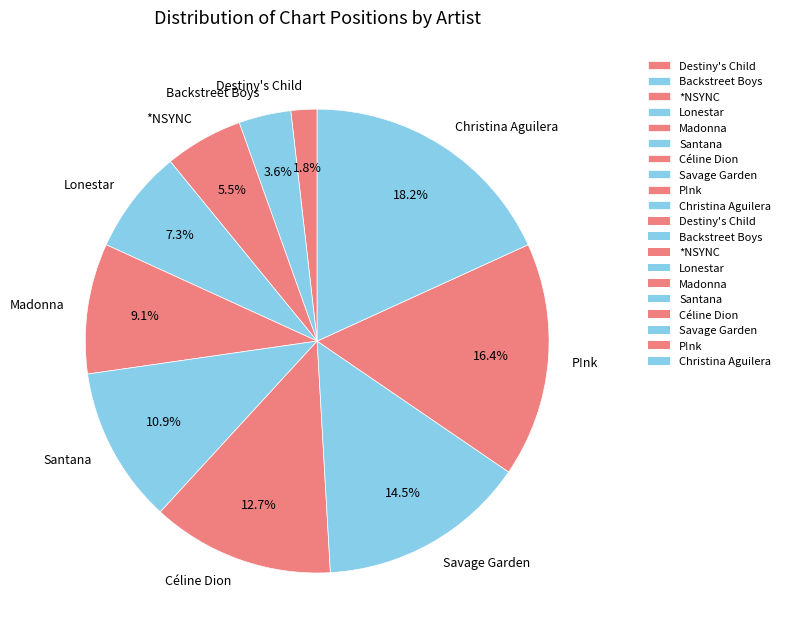

What percentage is the Céline Dion slice, to the nearest percent?

13%